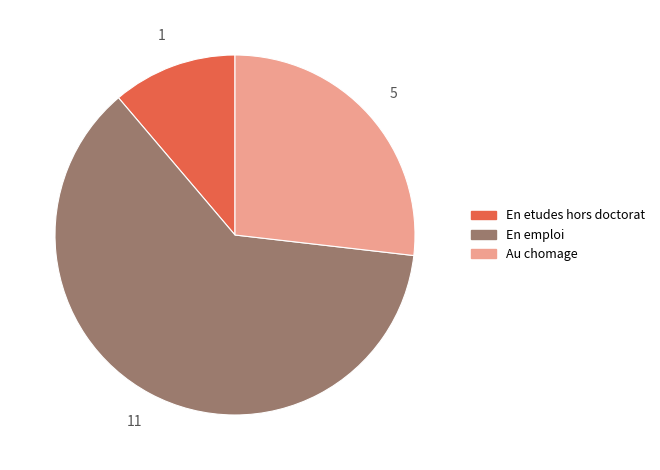

How many slices are in this pie chart?

3